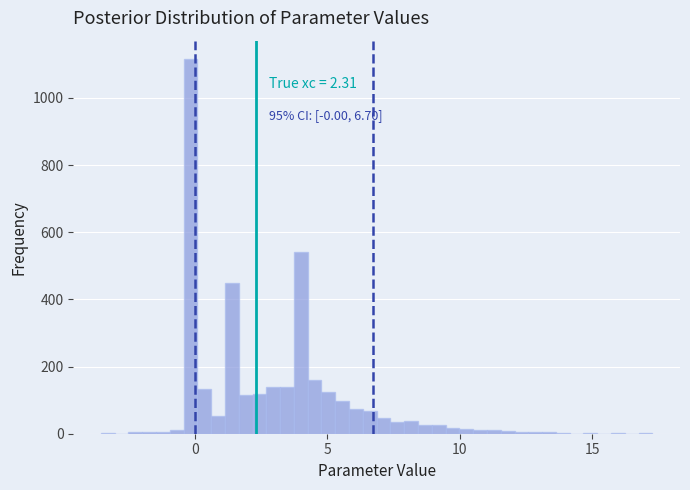

Read against the x-axis, roughly where is the centre of the tallest bar?

0.0